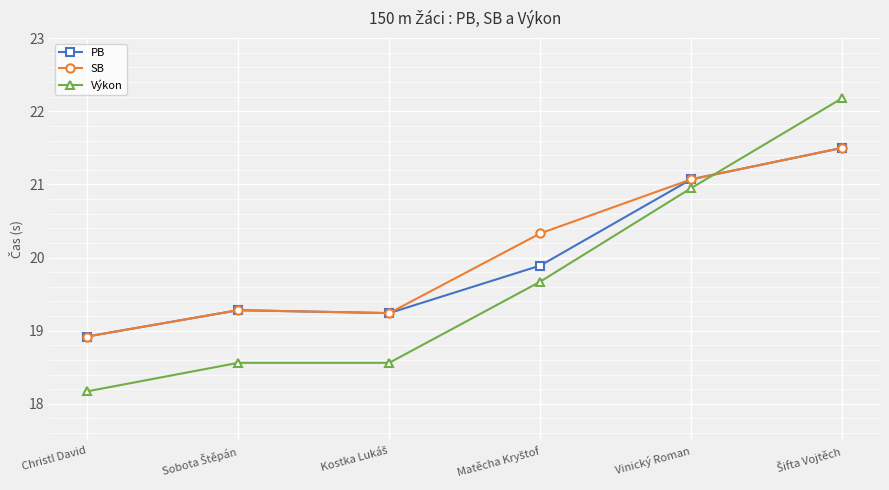

True or false: SB has more than 1 points higher than both neighbors.

False